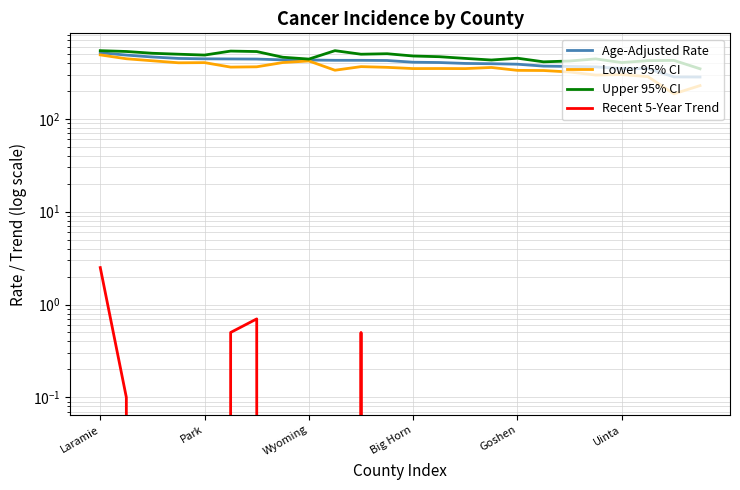

Between 8 and 13, which series saw the biggest shift?

Lower 95% CI